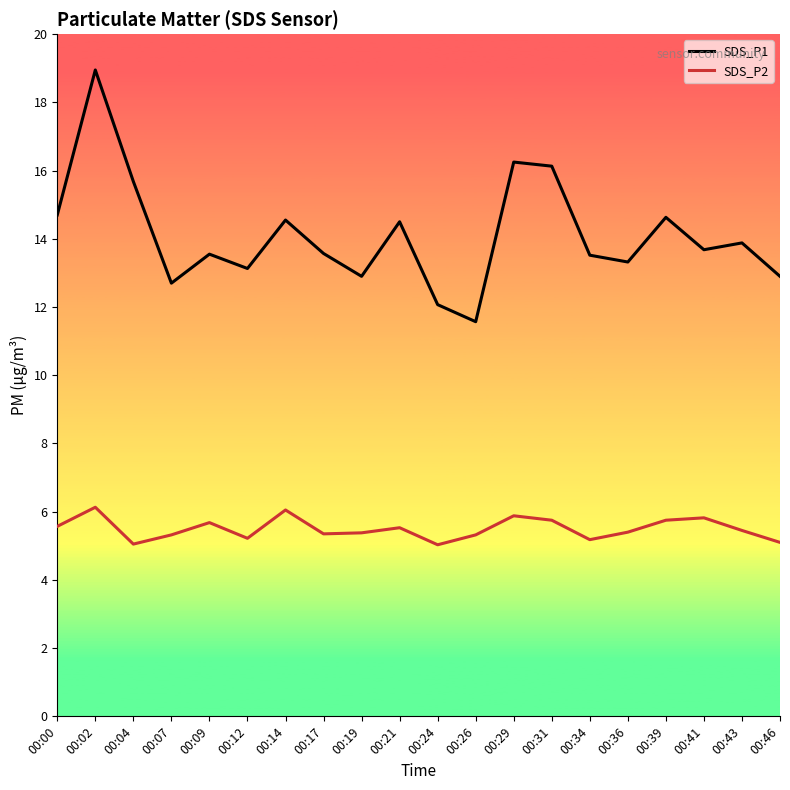

What is the spread (max minus min) of values at 00:14?

8.5